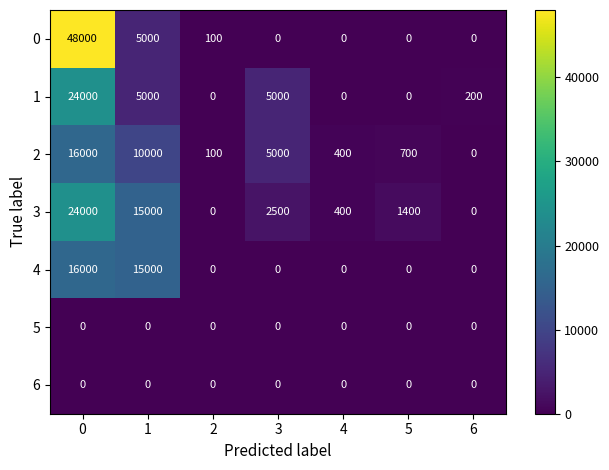

What is the sum of all 4 values?

31000